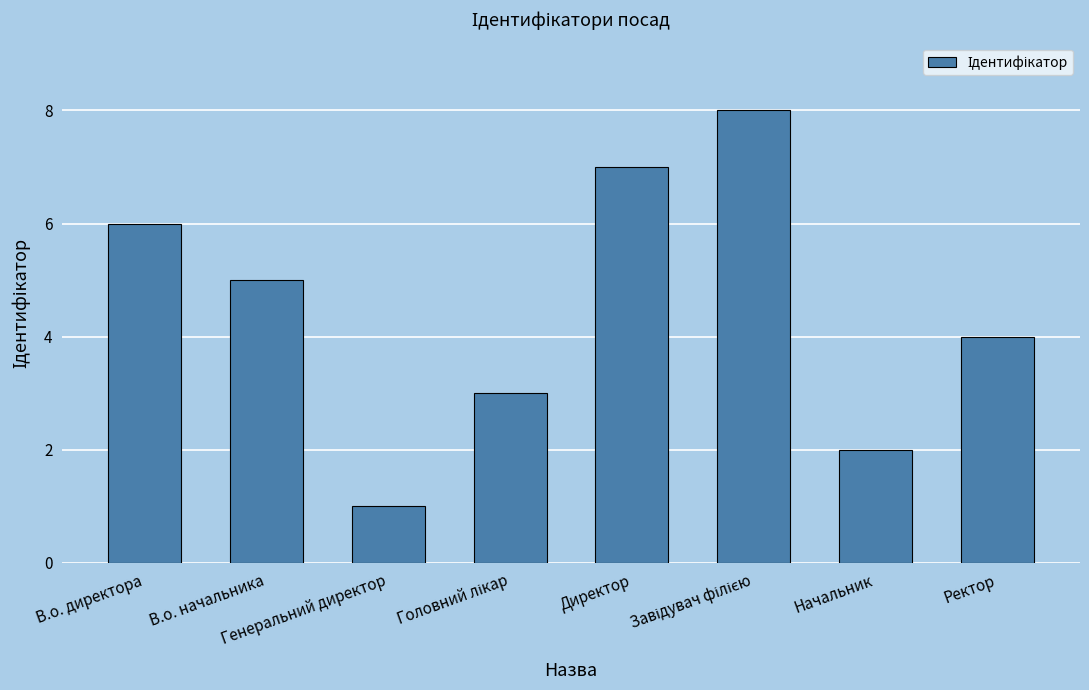

Is it true that the value at Директор is 2?

False